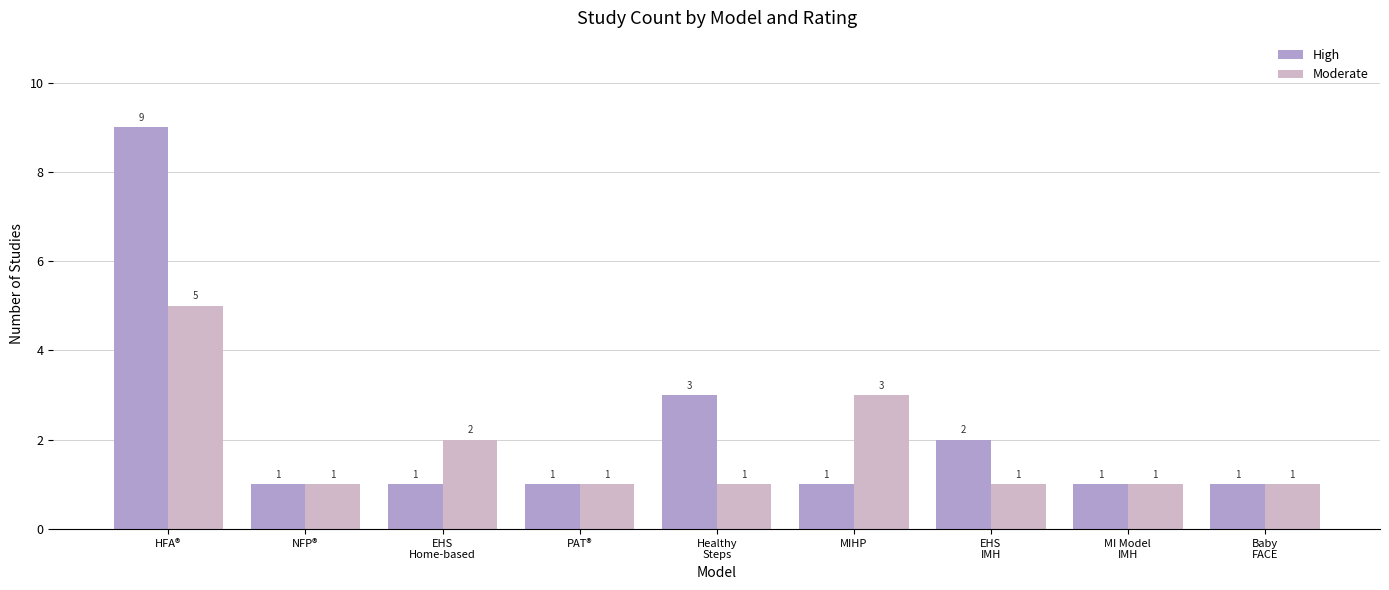

At which category is the sum across all series the highest?

HFA®